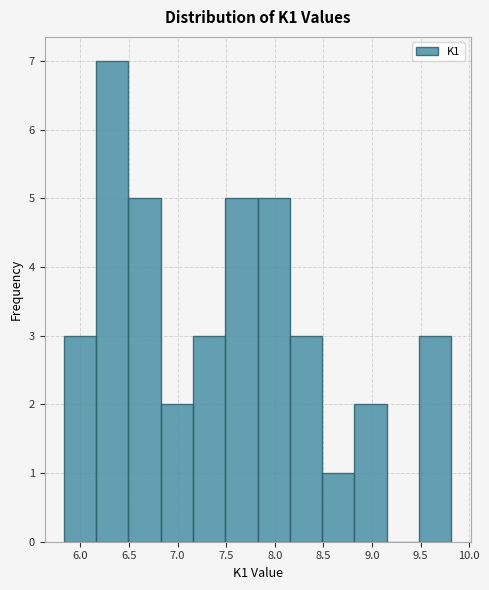

How tall is the bar that spans 8.15 to 8.50 on the x-axis? Neither the bar edges nor the heights are printed on the chart, so give them approximately, as read against the axes.

3